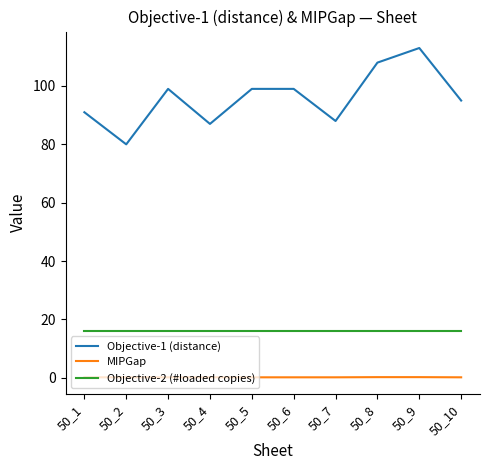

What value does the Objective-1 (distance) series have at 50_1?

91.0